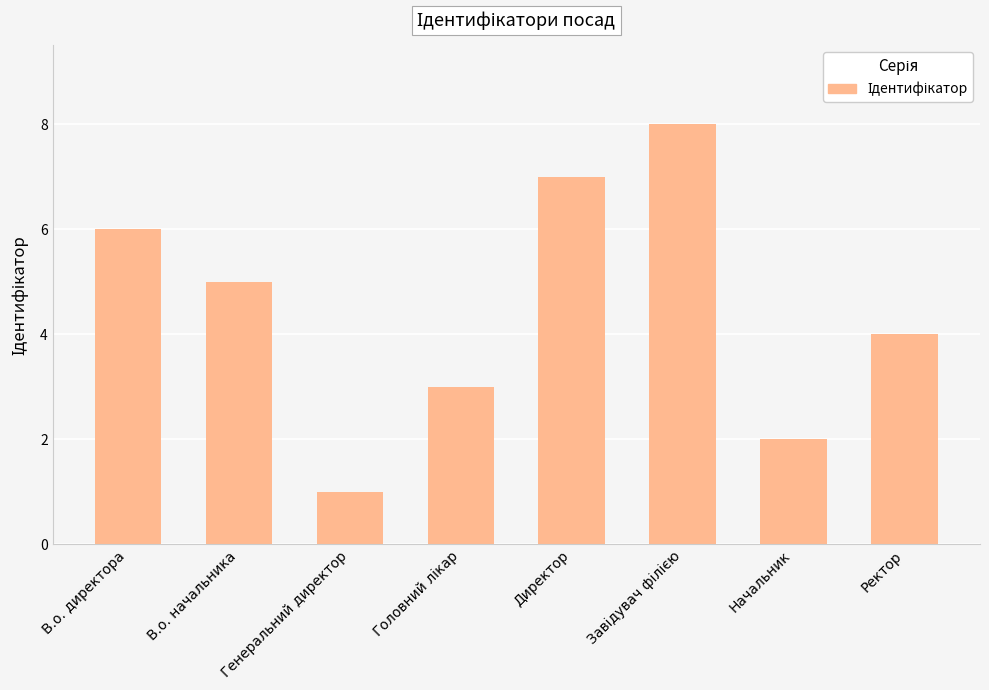

How many bars are there in total?

8